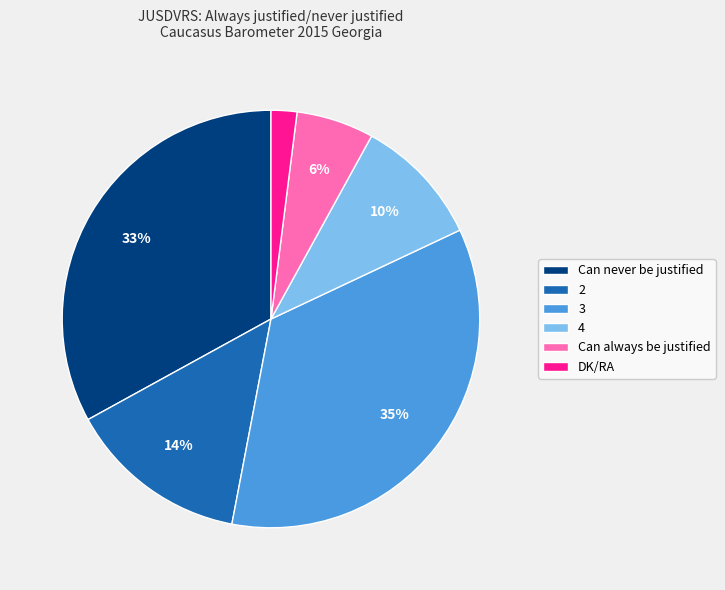

Which has a higher value, 2 or DK/RA?

2